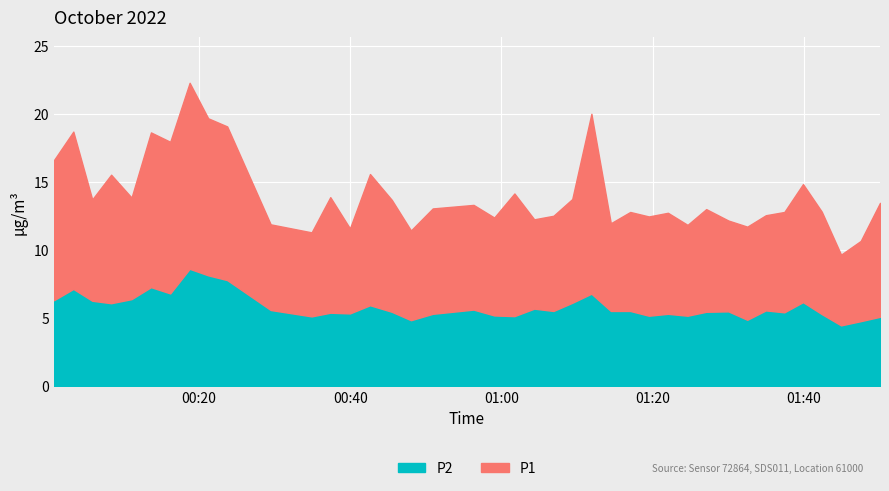

At which category is the sum across all series the highest?

7